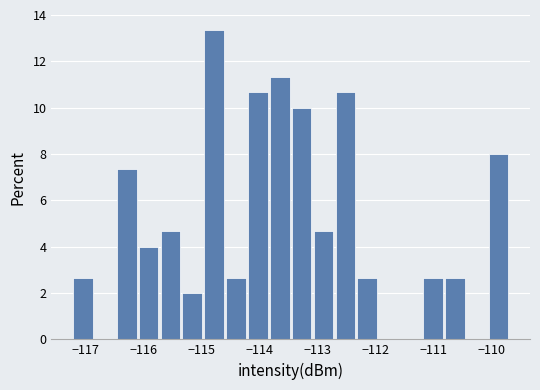

Read against the x-axis, roughly where is the centre of the tallest bar?

-114.8